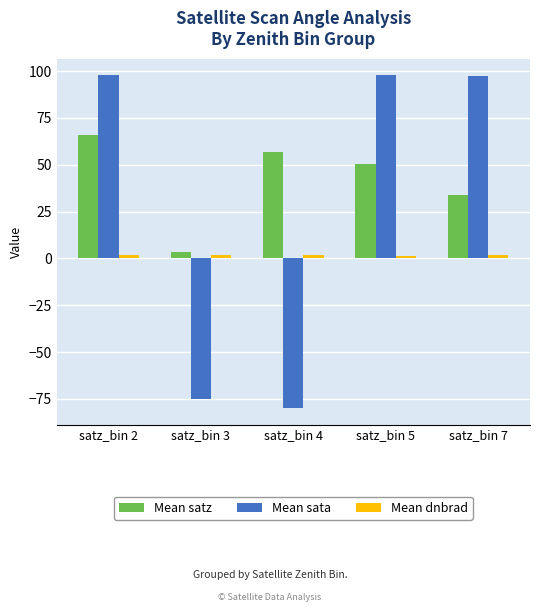

At which category is the sum across all series the highest?

satz_bin 2